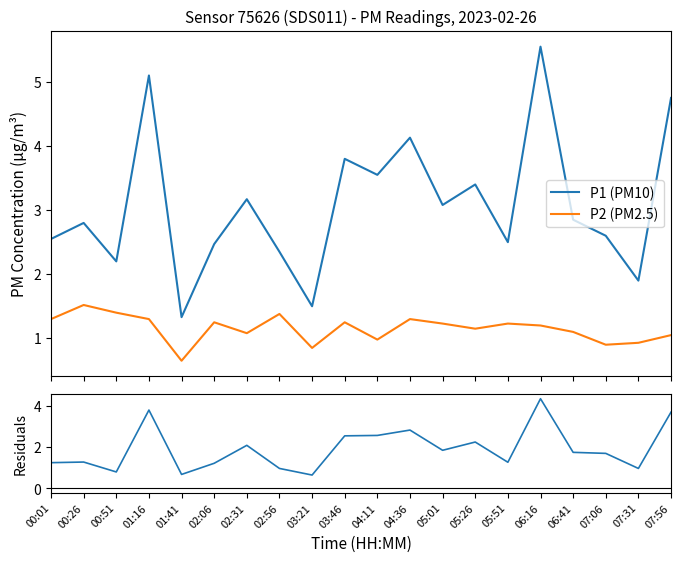

Where is the first local maximum for P2 (PM2.5)?

00:26